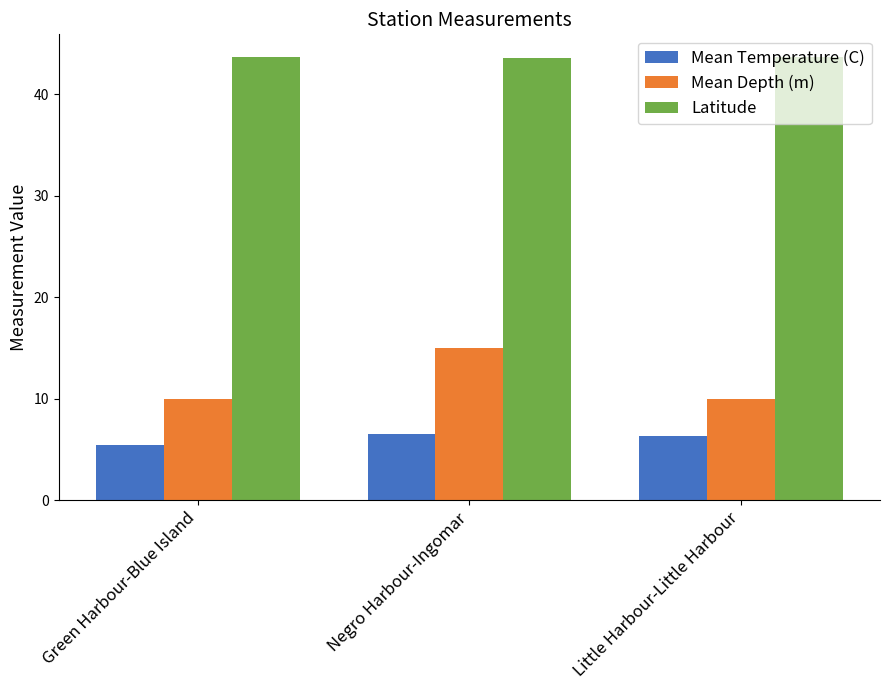

How many Mean Temperature (C) values are between 5 and 6?

1